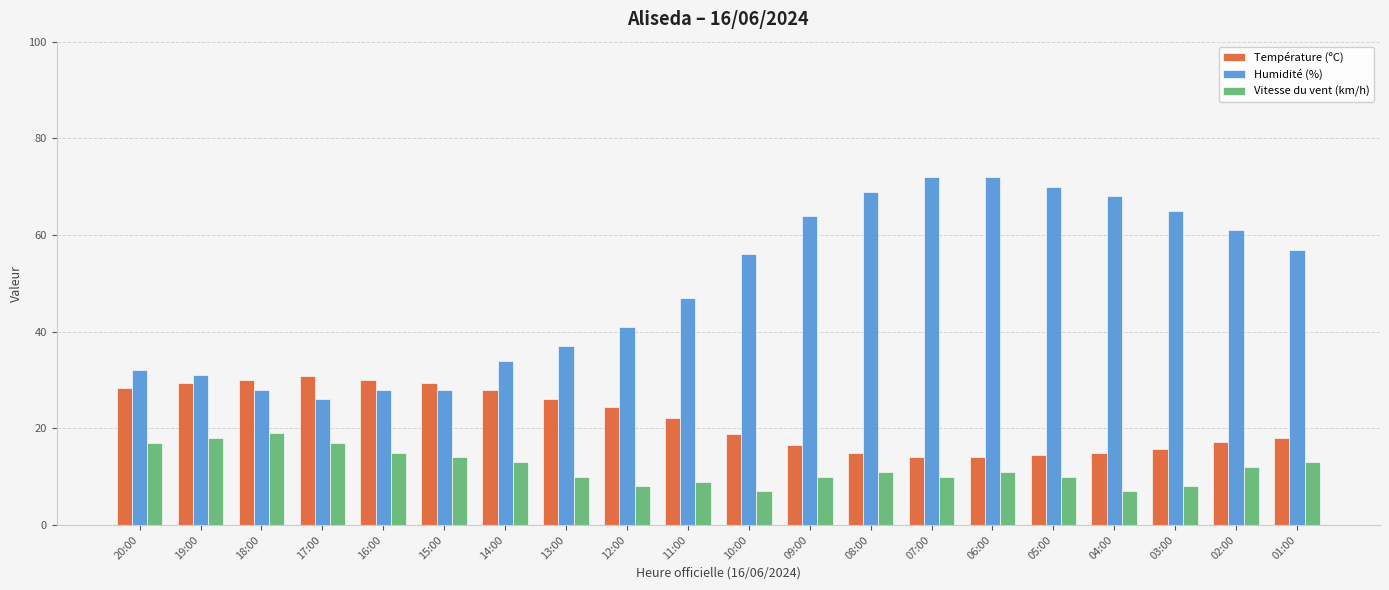

What is the total value across all series at 19:00?

78.4